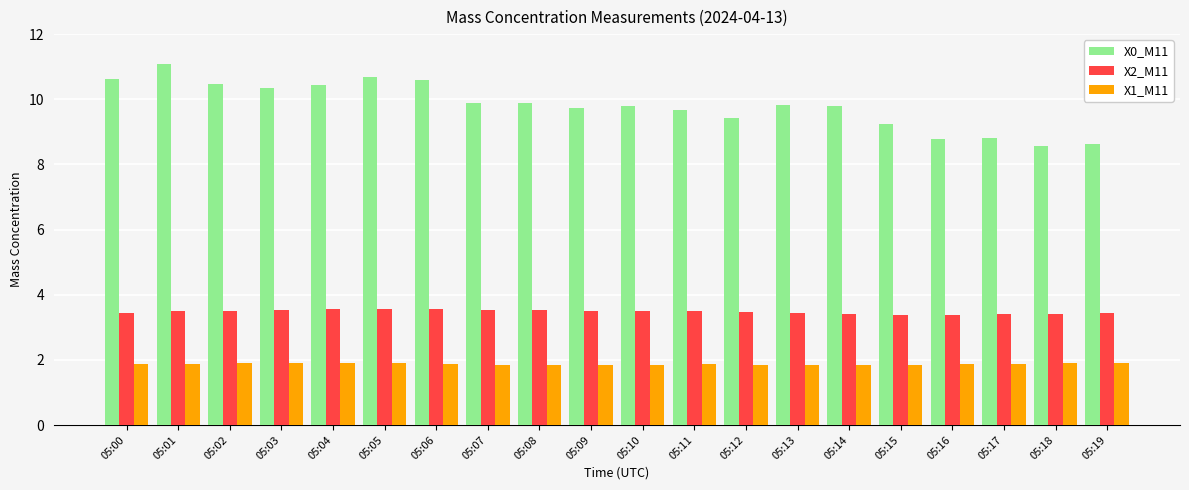

What is the value of the X2_M11 bar at the 16th from the left?

3.4